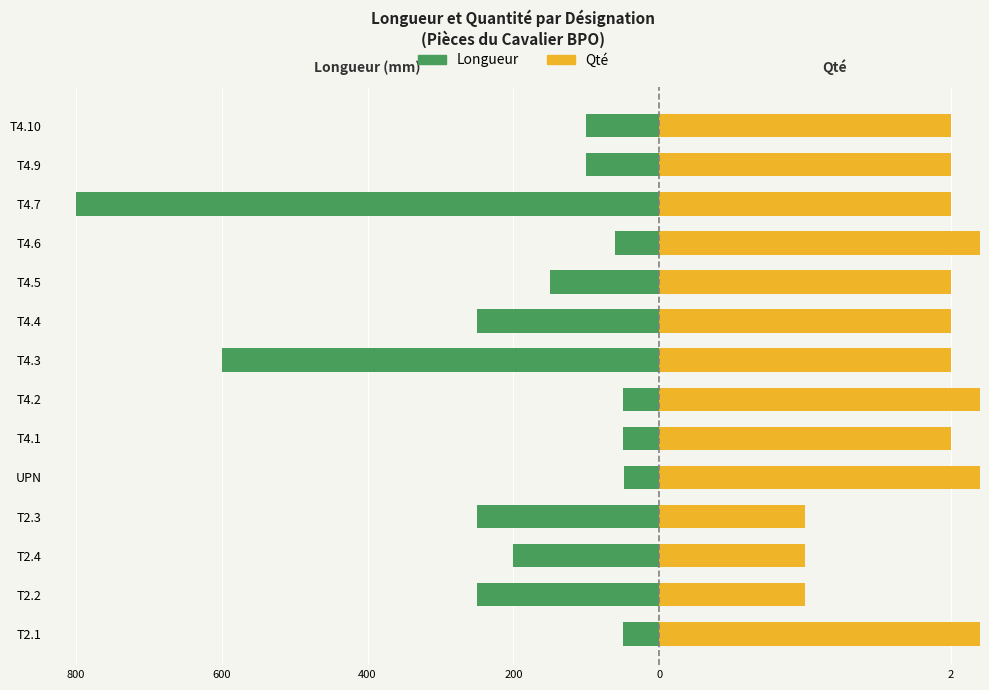

What are all the series names shown in the legend?

Longueur, Qté